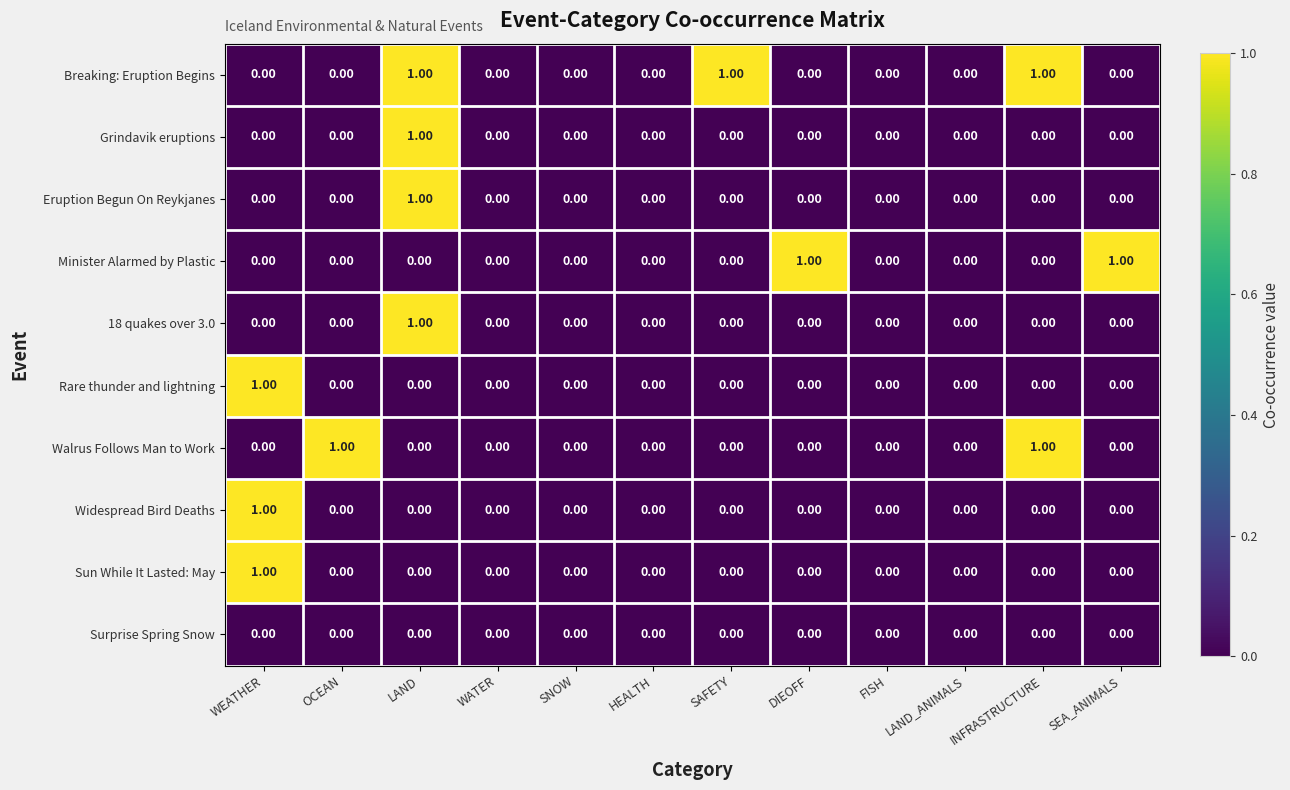

Which series has the largest total across all categories?

Breaking: Eruption Begins